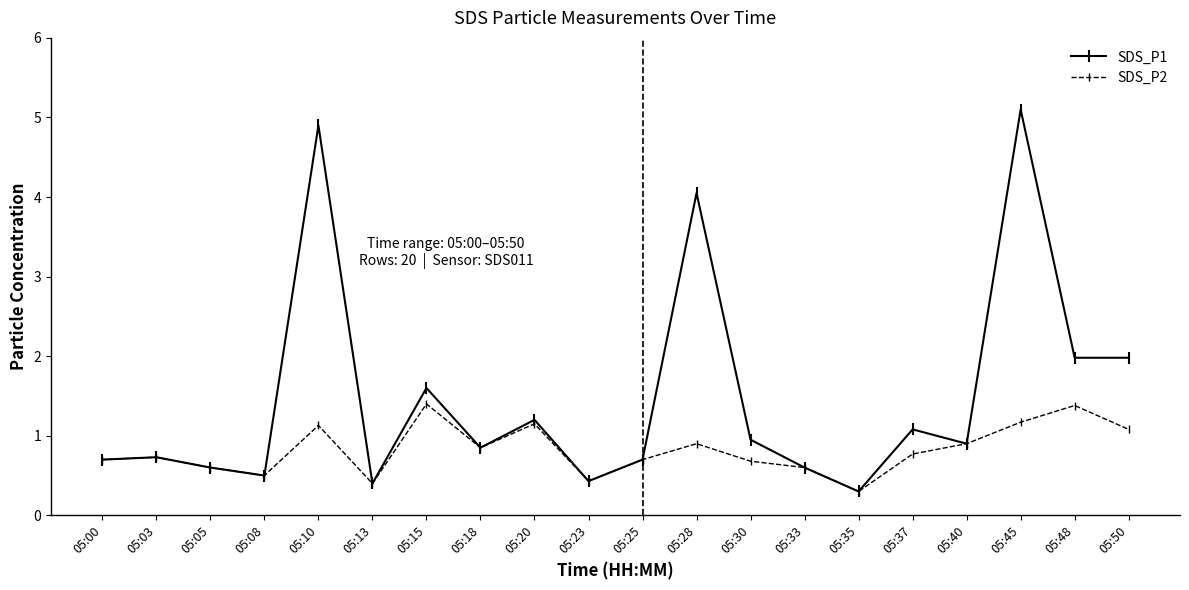

True or false: SDS_P1 has a value of 2.0 at 05:48.

True